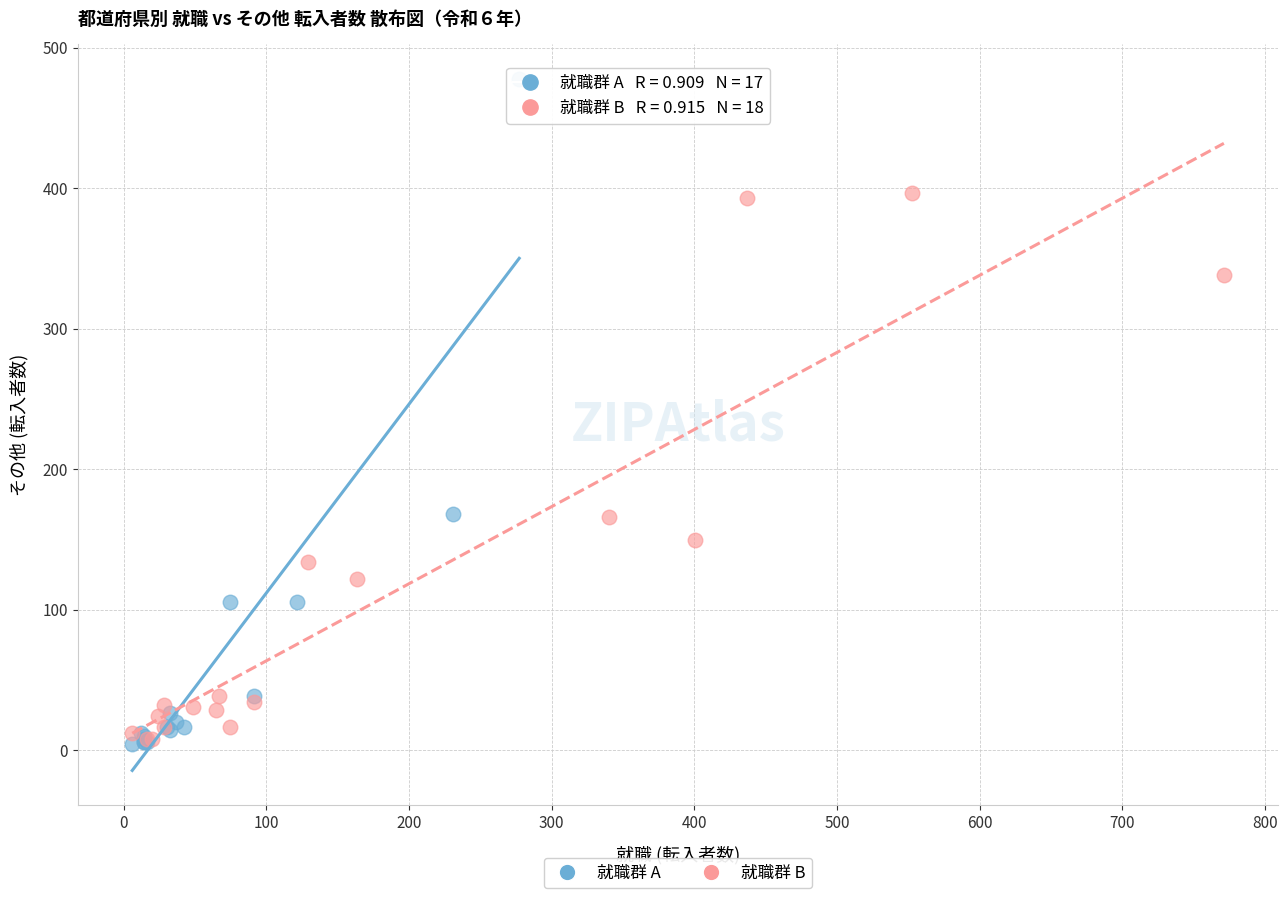

Which series reaches the maximum Y coordinate?

就職群 A